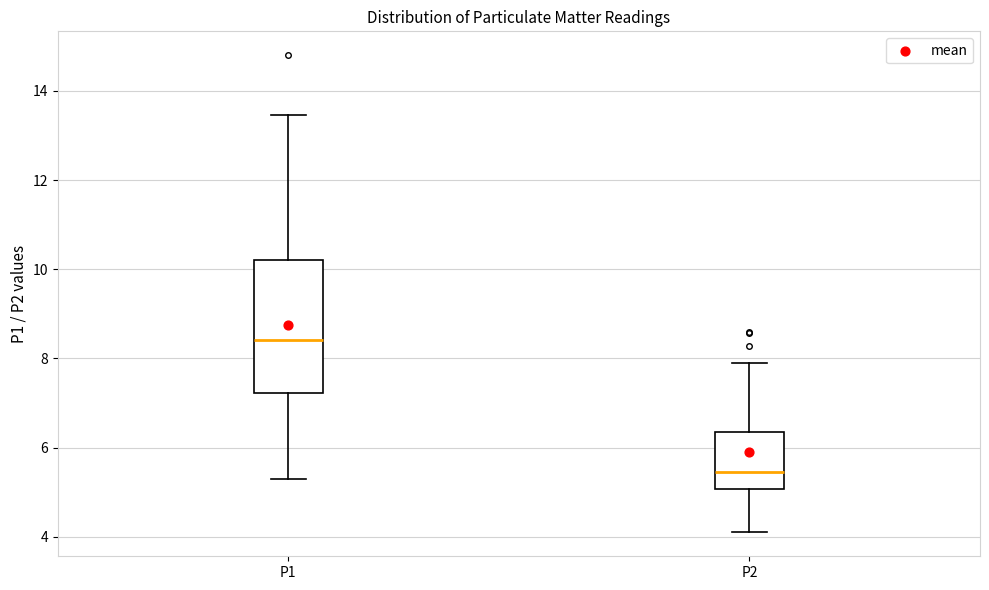

Reading left to right, transcribe this box plot: for each box, give where its median line is, the range the box spans, and where its two whiskers end, as read against the y-axis. The values are not printed on the chart, so give them approximately, as read against the axis.

P1: median 8.4, box 7.2 to 10.2, whiskers 5.4 to 13.4
P2: median 5.4, box 5.0 to 6.4, whiskers 4.2 to 8.0